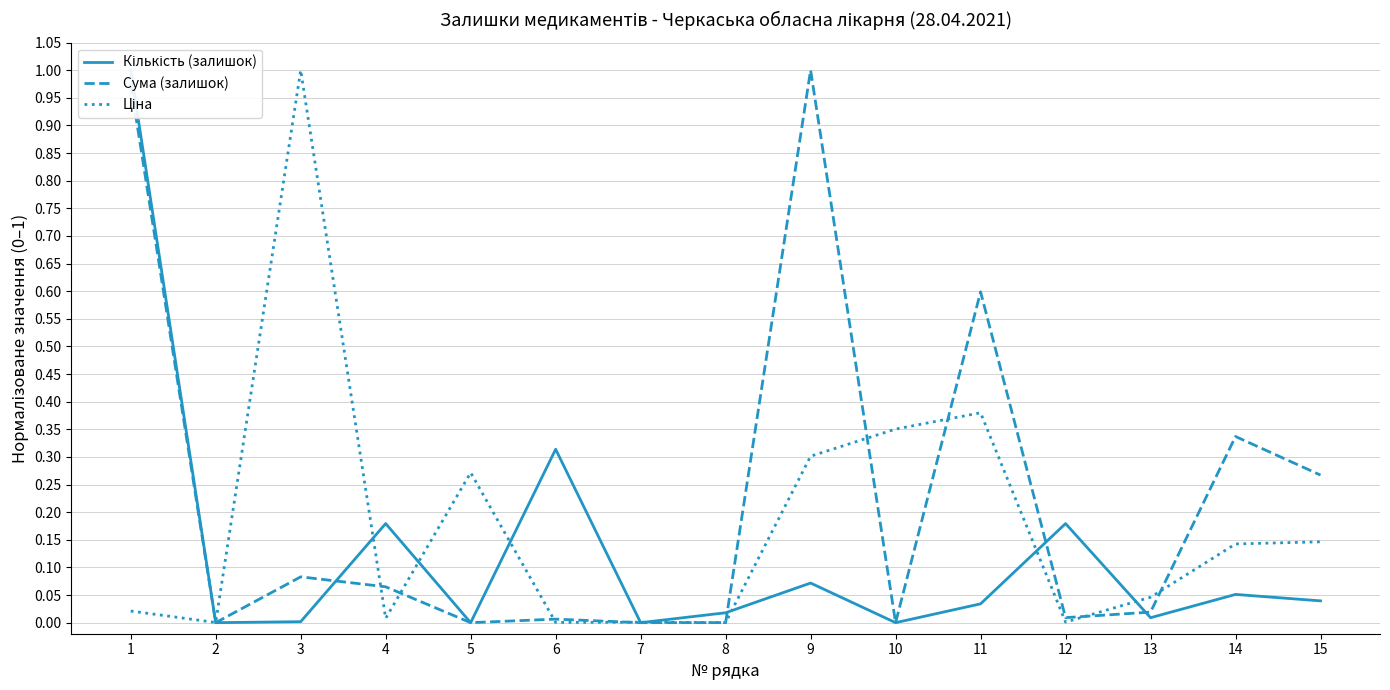

How many times do Ціна and Кількість (залишок) cross each other?

9